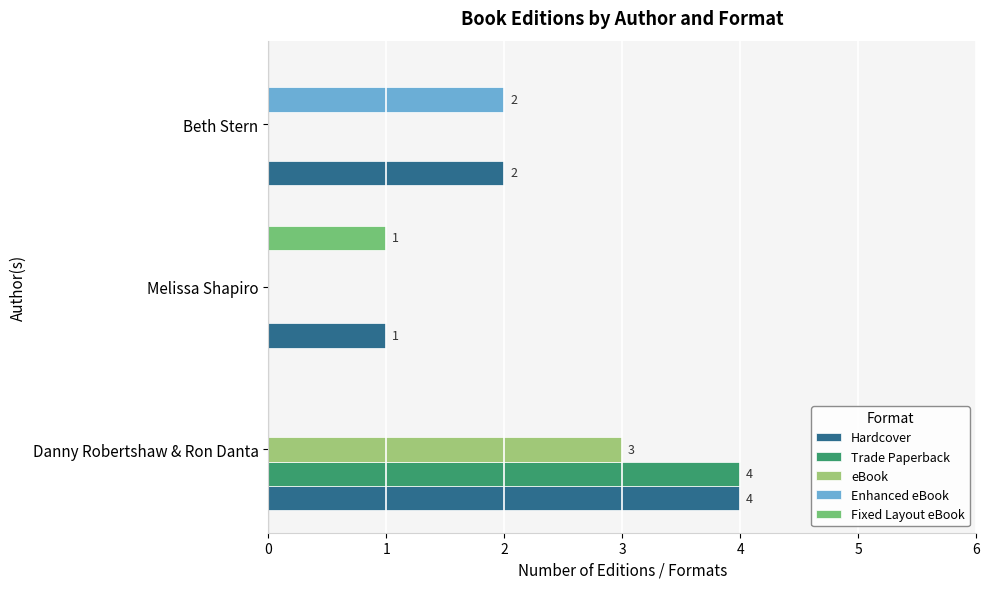

Which series changed the most between Danny Robertshaw & Ron Danta and Melissa Shapiro?

Trade Paperback